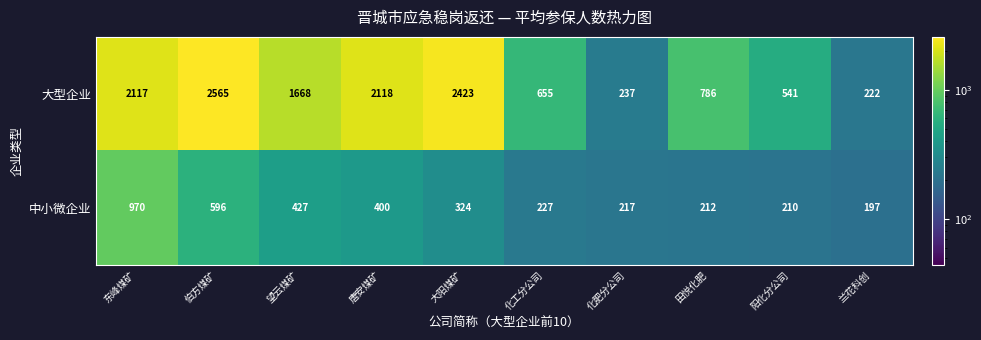

At how many categories does at least one series exceed 2216?

2